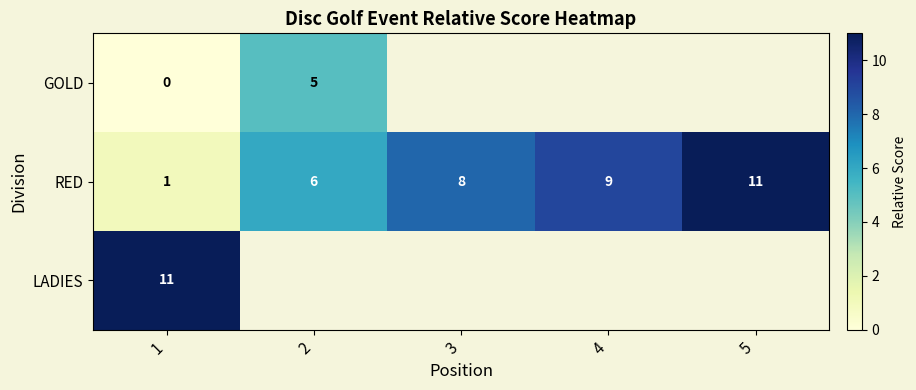

List the labels in order of RED value, largest first.

5, 4, 3, 2, 1